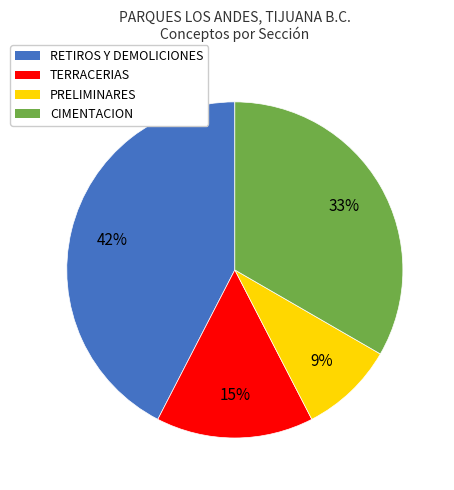

To the nearest percent, what portion does TERRACERIAS represent?

15%